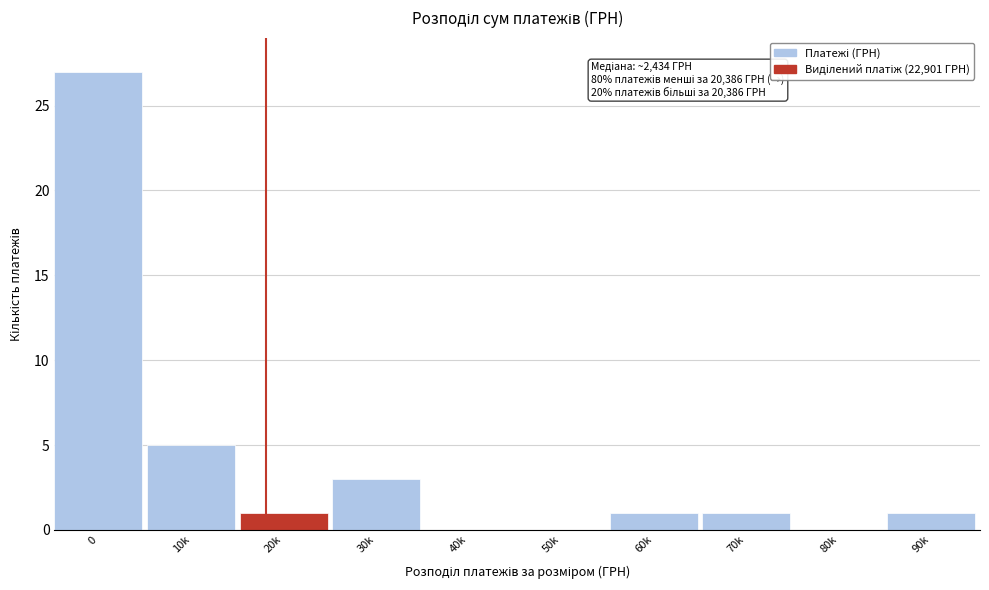

Reading right to left, extract all data points from this chart.

90k=1	80k=0	70k=1	60k=1	50k=0	40k=0	30k=3	20k=1	10k=5	0=27